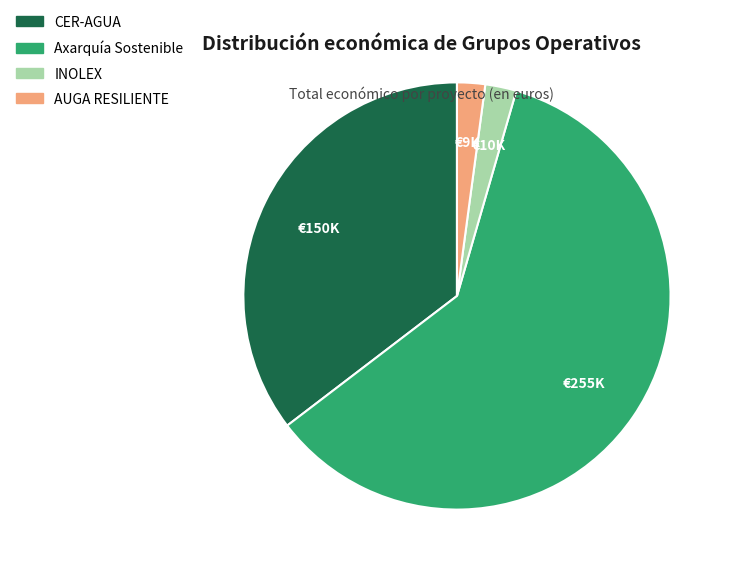

Which category has the biggest portion of the pie?

Axarquía Sostenible